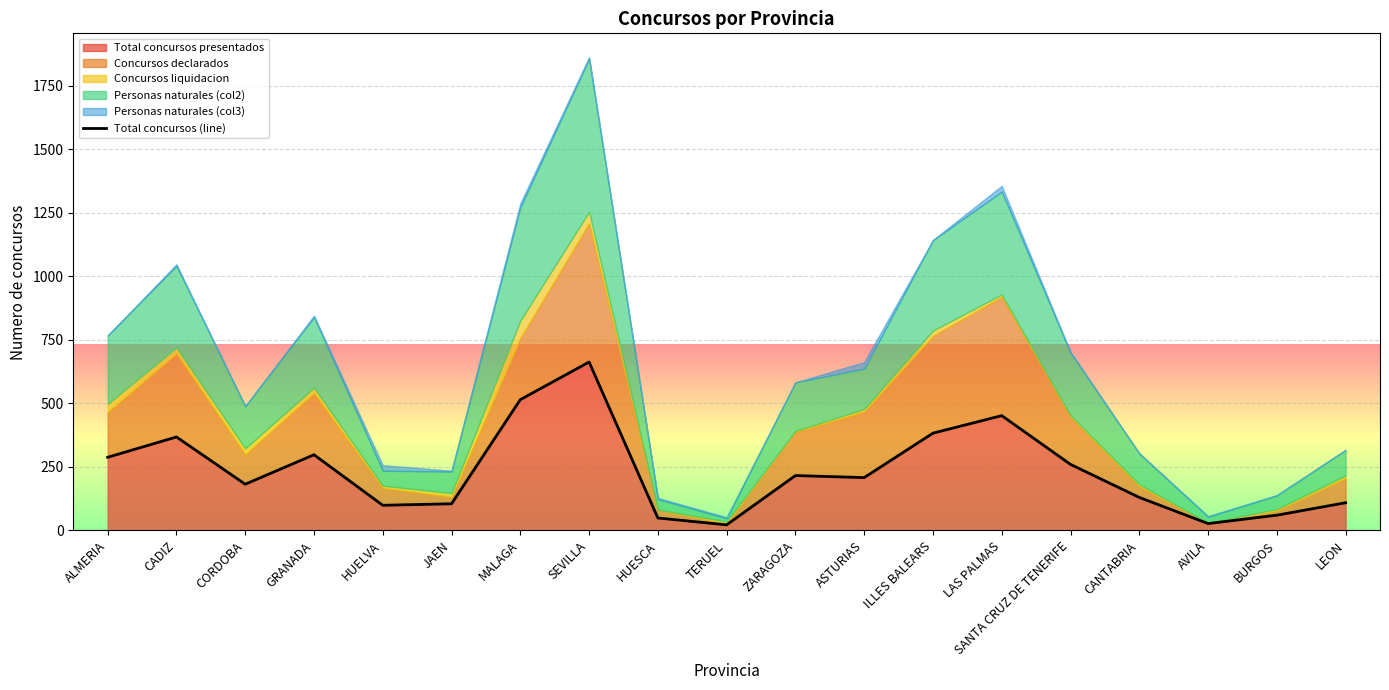

Rank the categories by value from lowest to highest.

TERUEL, AVILA, HUESCA, BURGOS, HUELVA, JAEN, LEON, CANTABRIA, CORDOBA, ASTURIAS, ZARAGOZA, SANTA CRUZ DE TENERIFE, ALMERIA, GRANADA, CADIZ, ILLES BALEARS, LAS PALMAS, MALAGA, SEVILLA